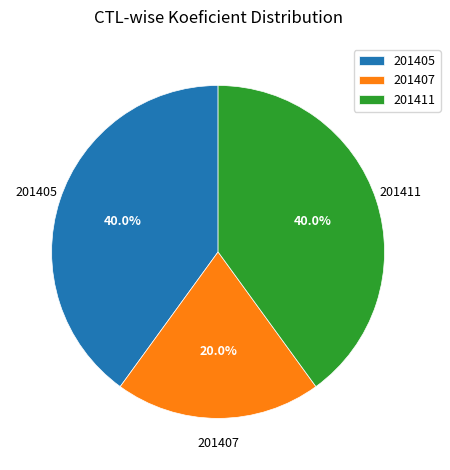

Does any single category account for the majority?

No